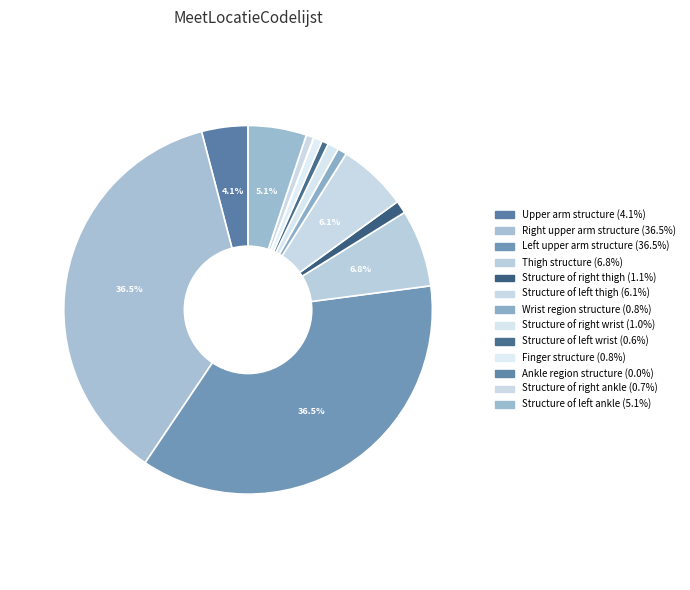

How much of the chart is everything except Ankle region structure?

100.0%